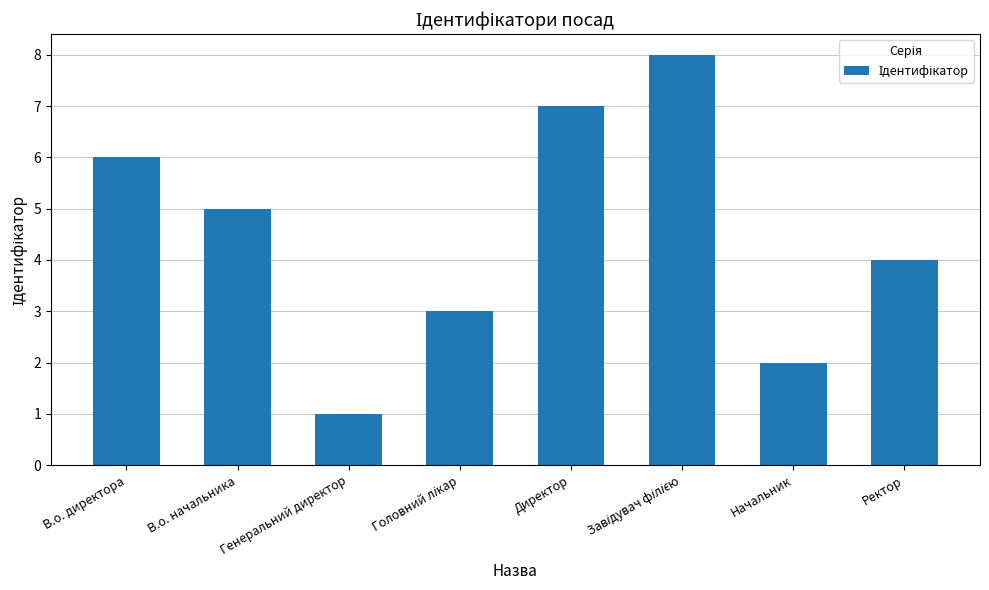

The value at Ректор is 4. True or false?

True